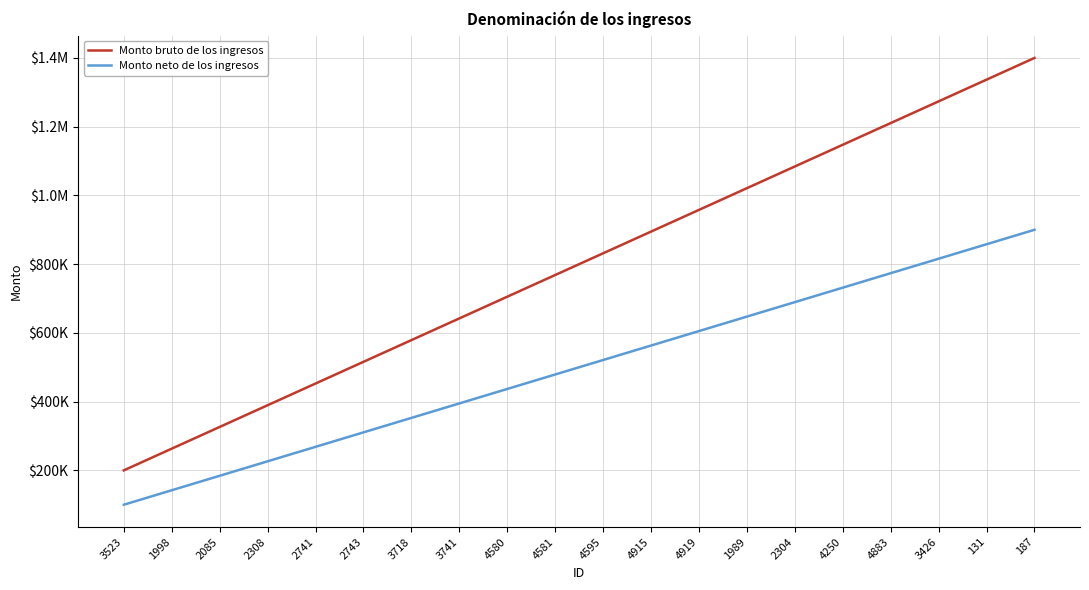

At how many categories does at least one series exceed 1281984?

2